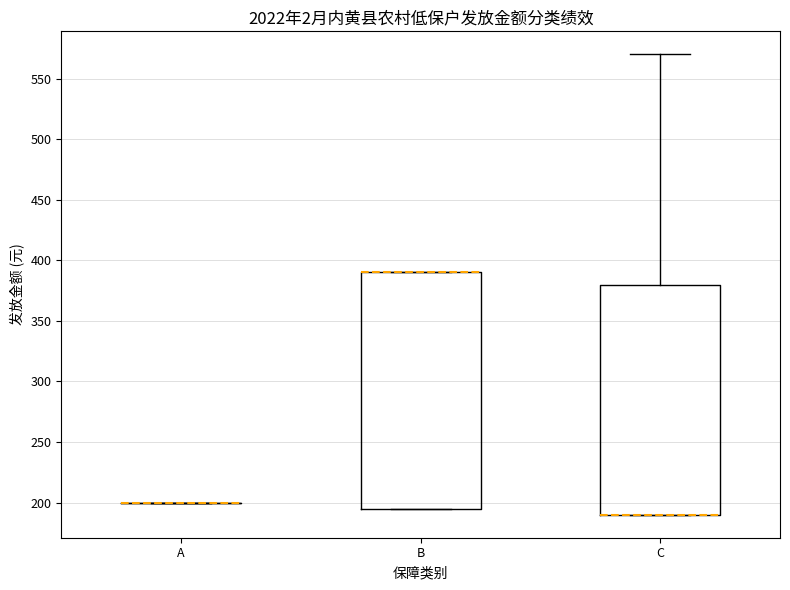

Comparing the boxes themselves (not the whiskers), which one is the tallest?

B